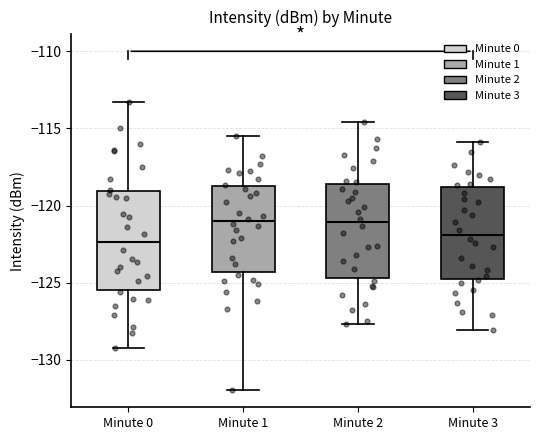

Reading left to right, read every box against the y-axis: the position of its median line, the range the box covers, and the ends of its whiskers. The values are not printed on the chart, so give them approximately, as read against the axis.

Minute 0: median -122.5, box -125.5 to -119.0, whiskers -129.5 to -113.5
Minute 1: median -121.0, box -124.5 to -119.0, whiskers -132.0 to -115.5
Minute 2: median -121.0, box -124.5 to -118.5, whiskers -127.5 to -114.5
Minute 3: median -122.0, box -124.5 to -119.0, whiskers -128.0 to -116.0